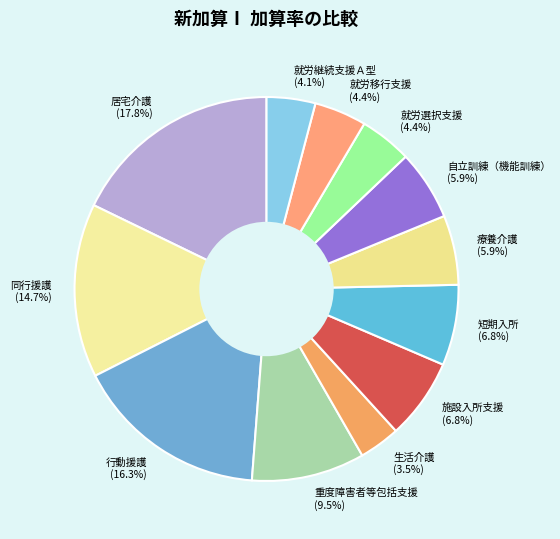

How much of the chart is everything except 就労移行支援 (4.4%)?

95.6%